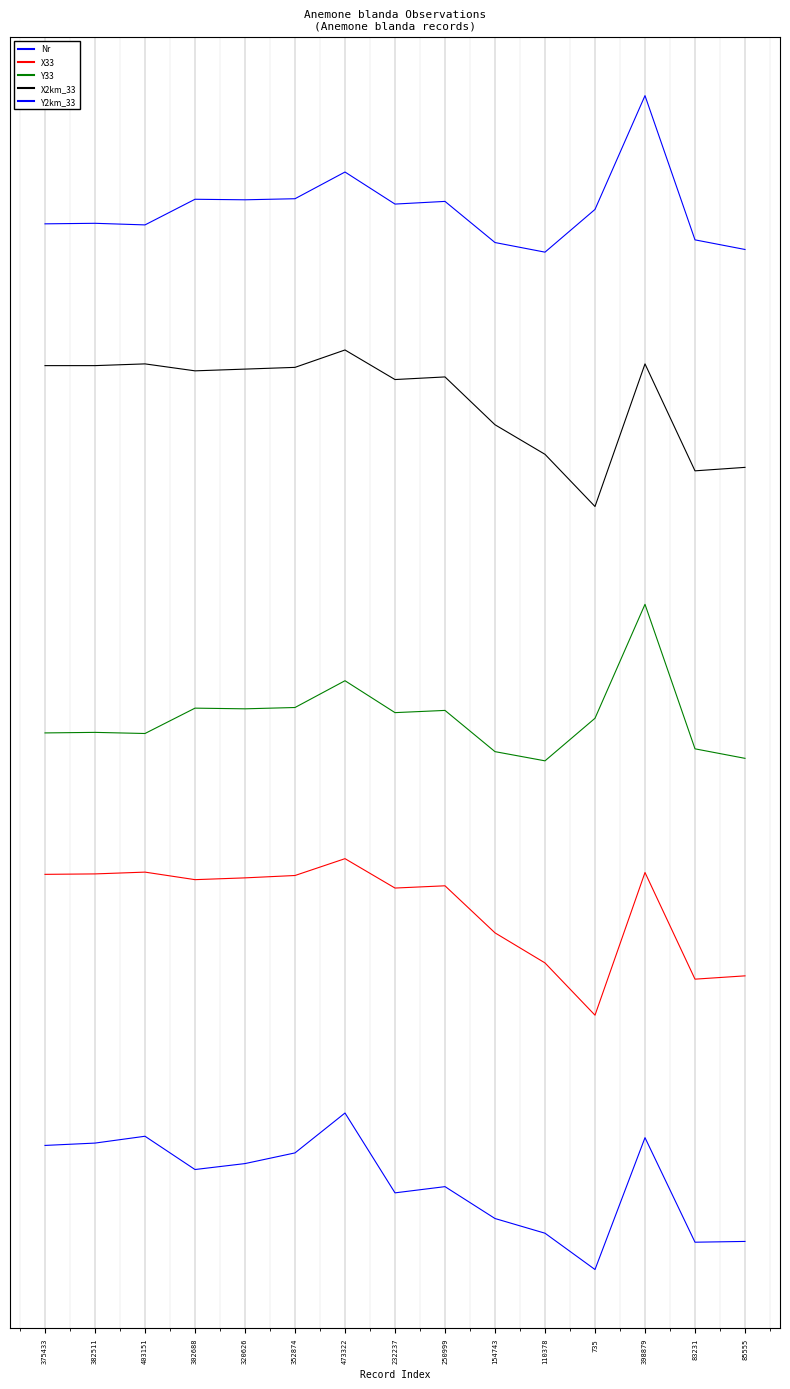

Which series has the largest range (max minus min)?

Y33